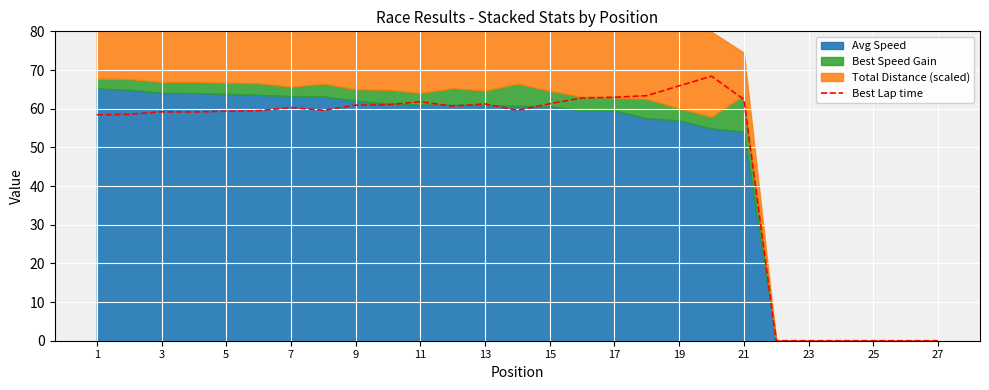

What is the highest value of the Best Lap time series?

68.4